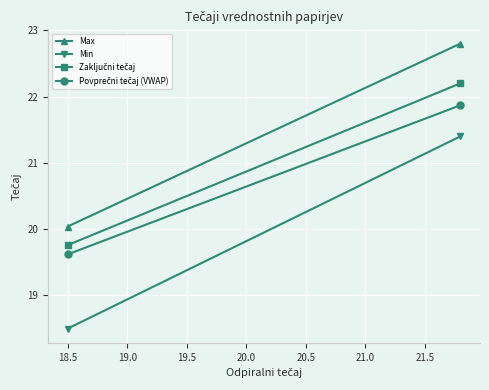

How many values in the Min series exceed 21?

1